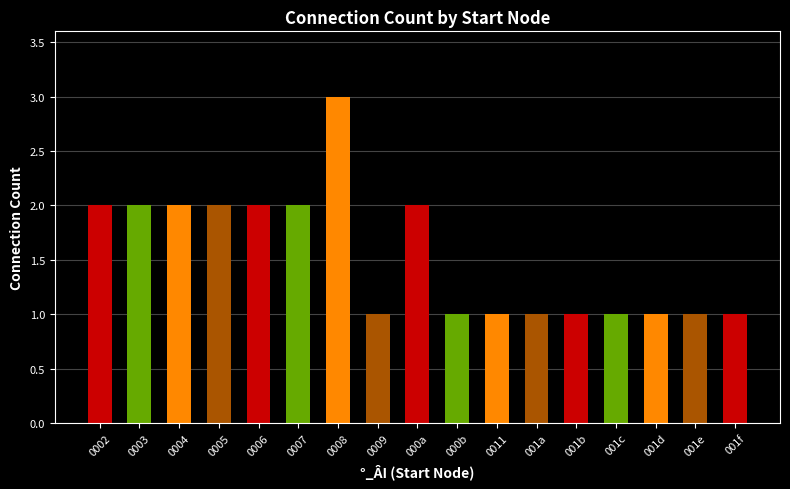

Is it true that the value at 0003 is 2?

True